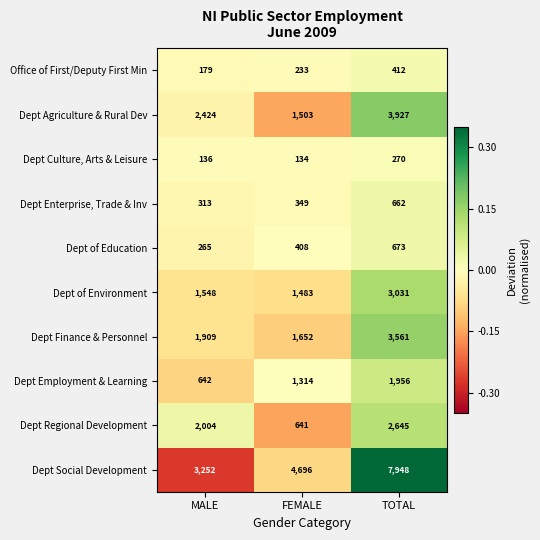

Is it true that Dept Regional Development equals 1072 at FEMALE?

False